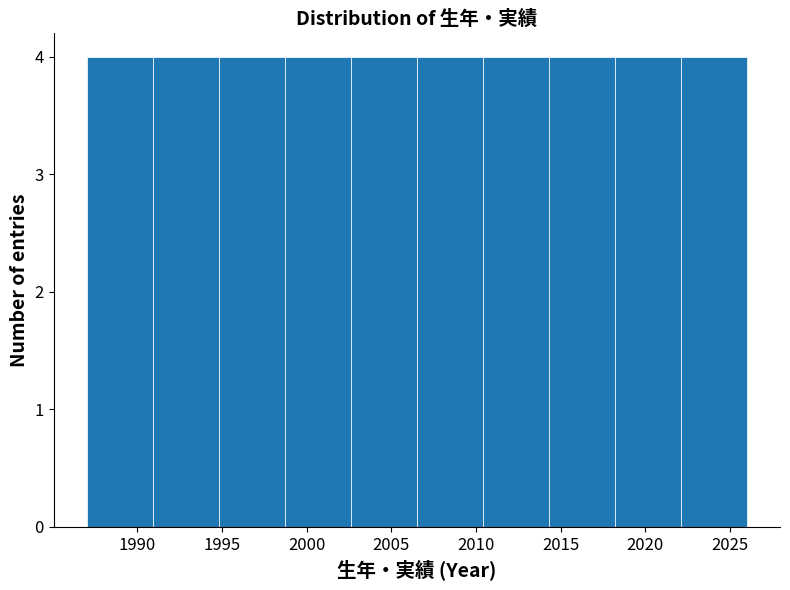

Reading left to right, transcribe this chart: for each bar, give the range it covers on the x-axis and its height. Neither the bar edges nor the heights are printed on the chart, so give them approximately, as read against the axes.

1987.0 to 1990.9: 4
1990.9 to 1994.8: 4
1994.8 to 1998.7: 4
1998.7 to 2002.6: 4
2002.6 to 2006.5: 4
2006.5 to 2010.4: 4
2010.4 to 2014.3: 4
2014.3 to 2018.2: 4
2018.2 to 2022.1: 4
2022.1 to 2026.0: 4